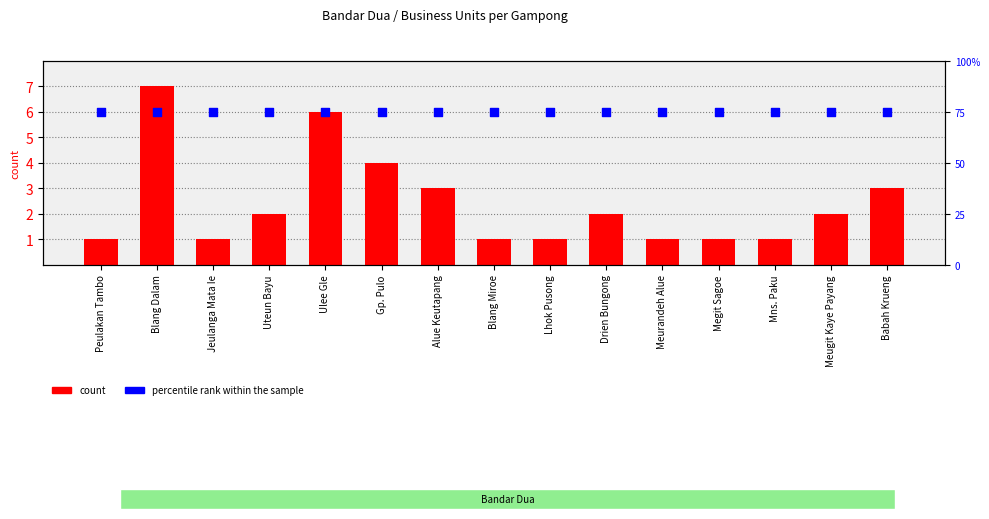

At how many categories does at least one series exceed 34?

15